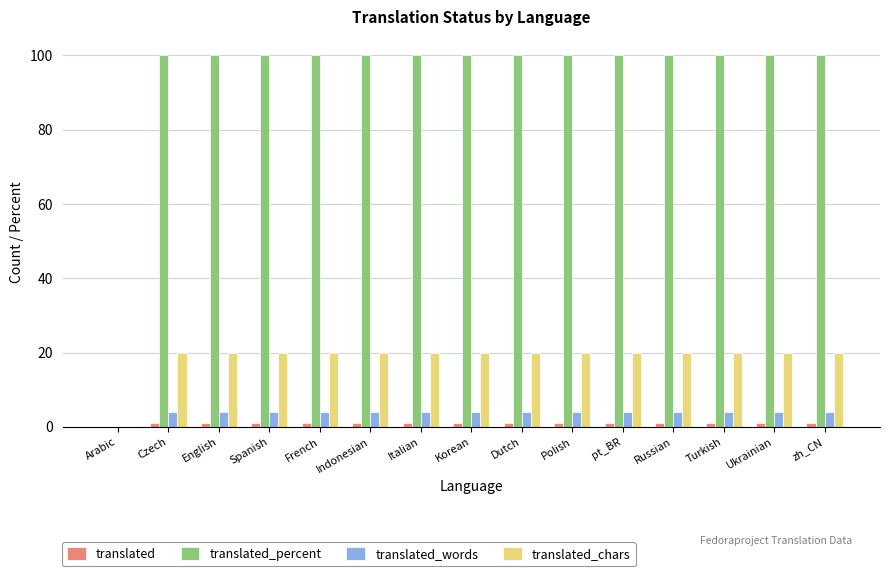

Are the bars grouped side by side (vs. stacked)?

Yes